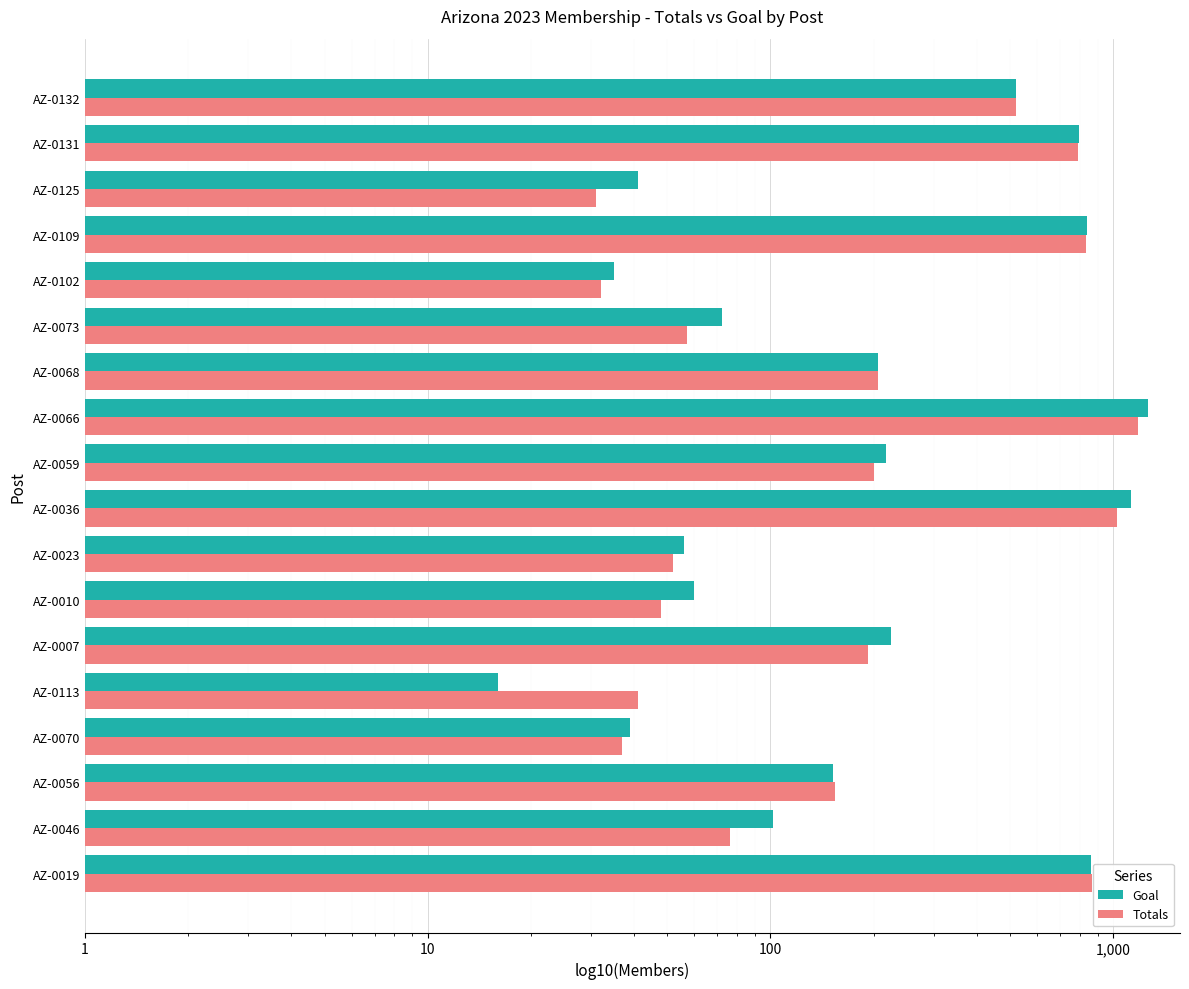

Which series changed the most between AZ-0070 and AZ-0010?

Goal